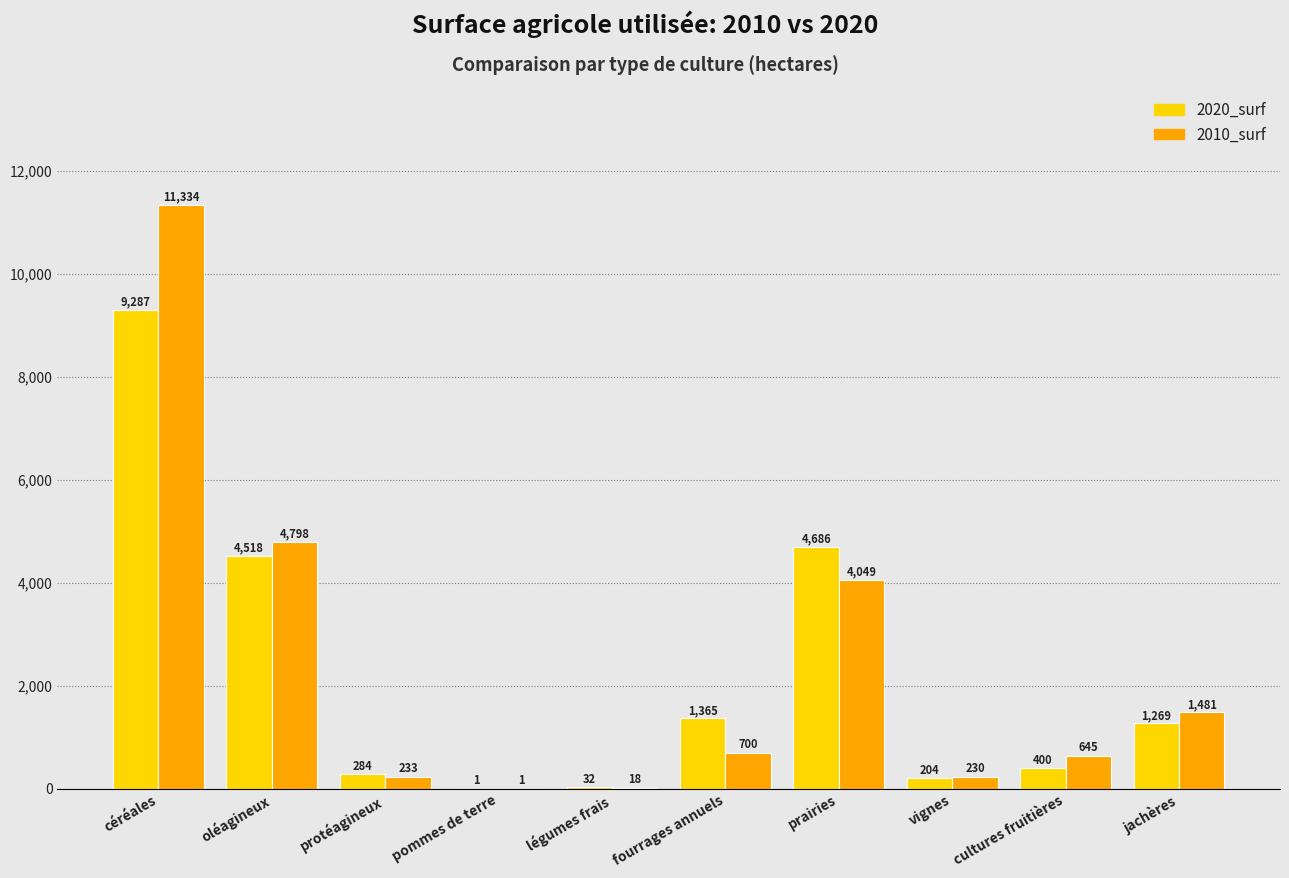

Where is 2020_surf nearest to the value 4644?

prairies